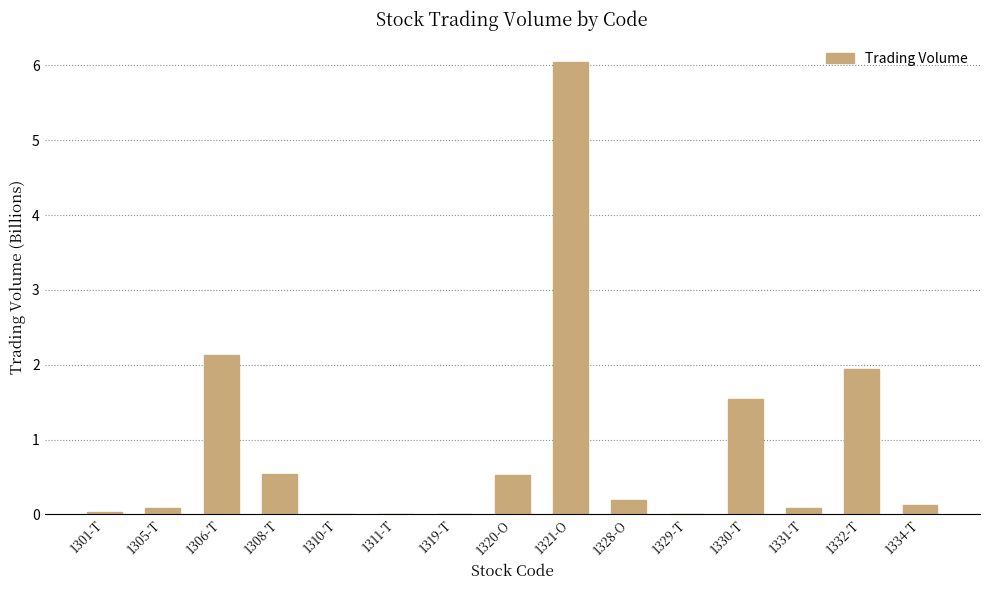

What is the sum of all values?

13.3